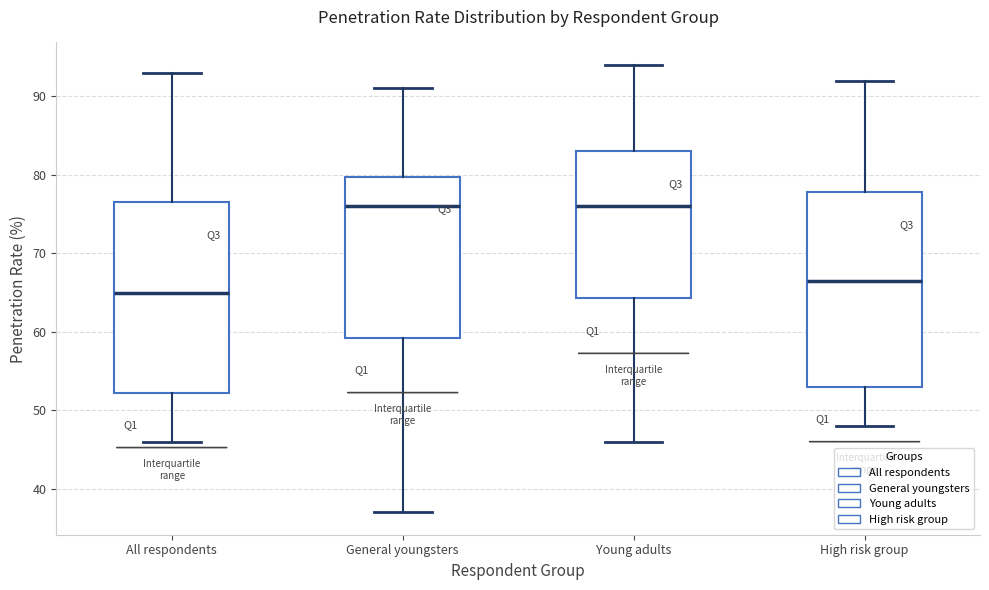

Where is the upper edge of the box for General youngsters on the y-axis? The values are not printed on the chart, so give them approximately, as read against the axis.

80